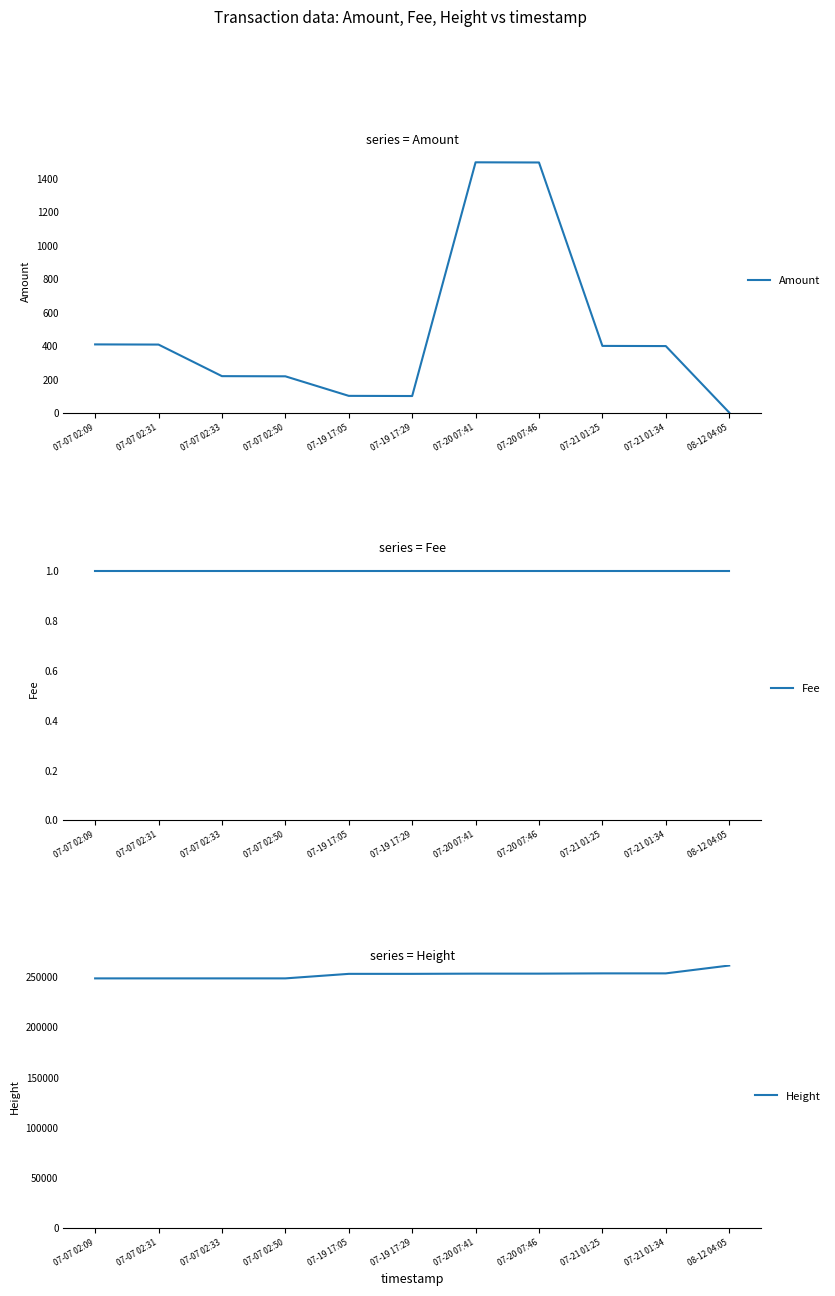

Is it true that Height equals 253662 at 07-21 01:25?

True